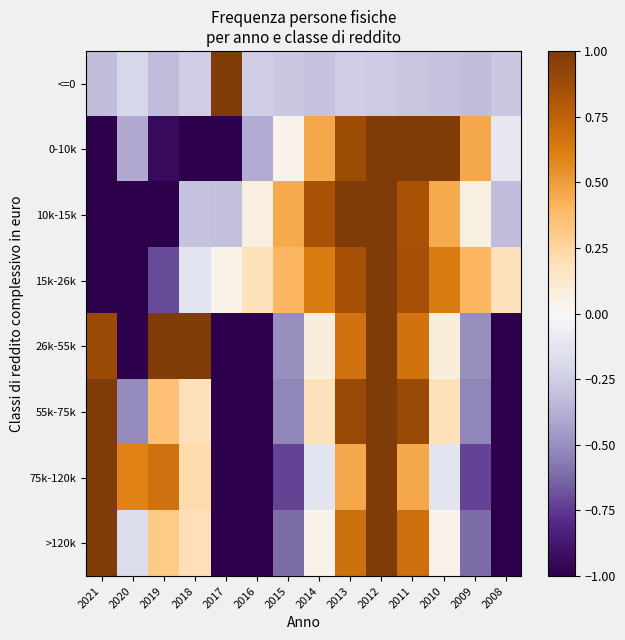

Reading right to left, extract all data points from this chart.

<=0: 2008=-0.3	2009=-0.3	2010=-0.3	2011=-0.3	2012=-0.3	2013=-0.2	2014=-0.3	2015=-0.3	2016=-0.2	2017=1.0	2018=-0.2	2019=-0.3	2020=-0.2	2021=-0.3
0-10k: 2008=-0.1	2009=0.5	2010=1.0	2011=1.0	2012=1.0	2013=0.9	2014=0.5	2015=0.0	2016=-0.4	2017=-1.0	2018=-1.0	2019=-0.9	2020=-0.4	2021=-1.0
10k-15k: 2008=-0.3	2009=0.1	2010=0.4	2011=0.8	2012=1.0	2013=1.0	2014=0.8	2015=0.4	2016=0.1	2017=-0.3	2018=-0.3	2019=-1.0	2020=-1.0	2021=-1.0
15k-26k: 2008=0.2	2009=0.4	2010=0.6	2011=0.8	2012=1.0	2013=0.8	2014=0.6	2015=0.4	2016=0.2	2017=0.0	2018=-0.1	2019=-0.7	2020=-1.0	2021=-1.0
26k-55k: 2008=-1.0	2009=-0.5	2010=0.1	2011=0.7	2012=1.0	2013=0.7	2014=0.1	2015=-0.5	2016=-1.0	2017=-1.0	2018=1.0	2019=1.0	2020=-1.0	2021=0.9
55k-75k: 2008=-1.0	2009=-0.5	2010=0.2	2011=0.9	2012=1.0	2013=0.9	2014=0.2	2015=-0.5	2016=-1.0	2017=-1.0	2018=0.2	2019=0.4	2020=-0.5	2021=1.0
75k-120k: 2008=-1.0	2009=-0.7	2010=-0.1	2011=0.5	2012=1.0	2013=0.5	2014=-0.1	2015=-0.7	2016=-1.0	2017=-1.0	2018=0.2	2019=0.7	2020=0.6	2021=1.0
>120k: 2008=-1.0	2009=-0.6	2010=0.0	2011=0.7	2012=1.0	2013=0.7	2014=0.0	2015=-0.6	2016=-1.0	2017=-1.0	2018=0.2	2019=0.3	2020=-0.2	2021=1.0